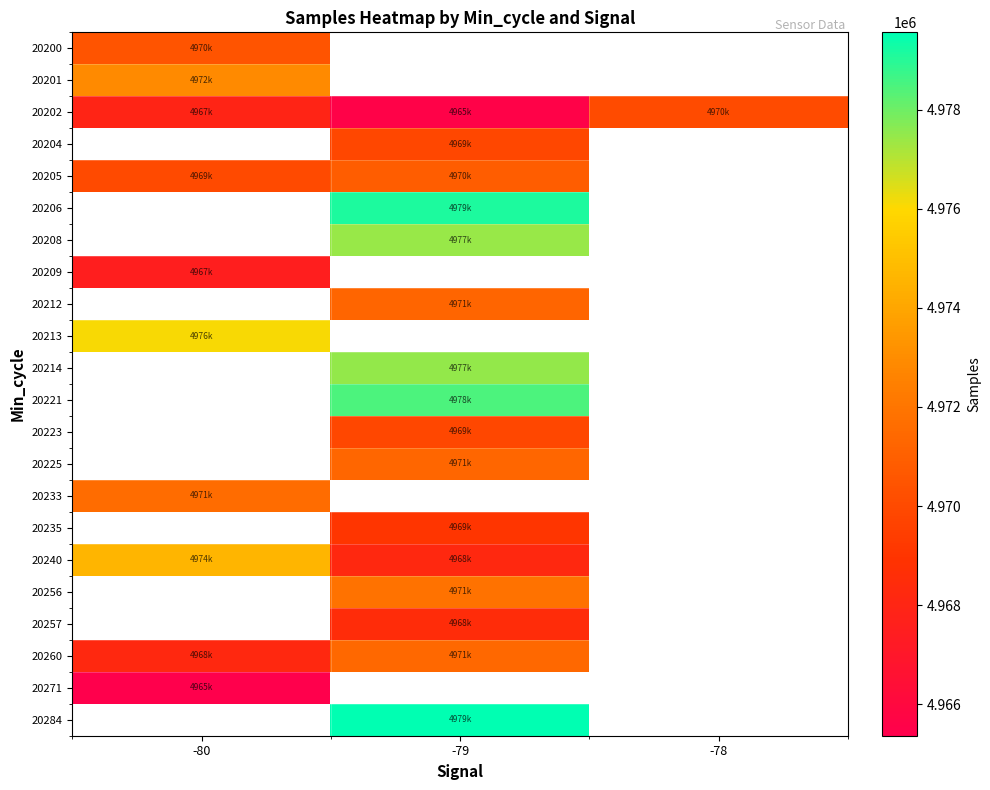

What is the maximum value shown in the chart?

4979558.0